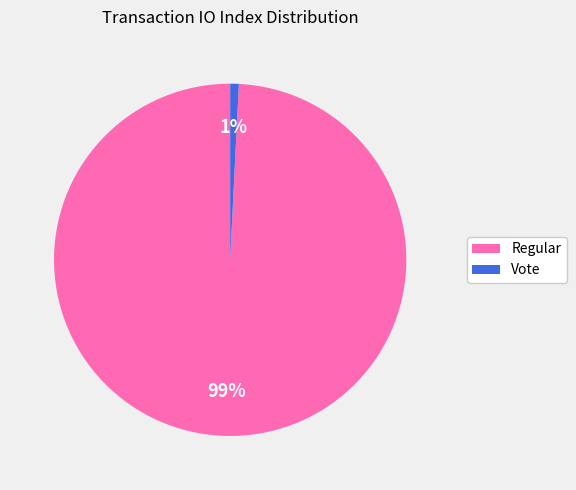

The Regular slice represents 89% of the pie. True or false?

False